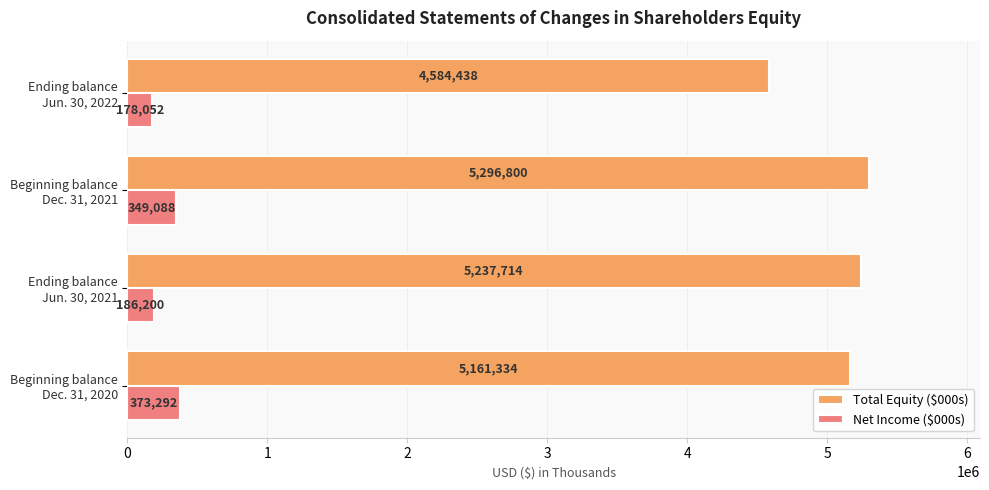

At how many categories does at least one series exceed 356832?

4